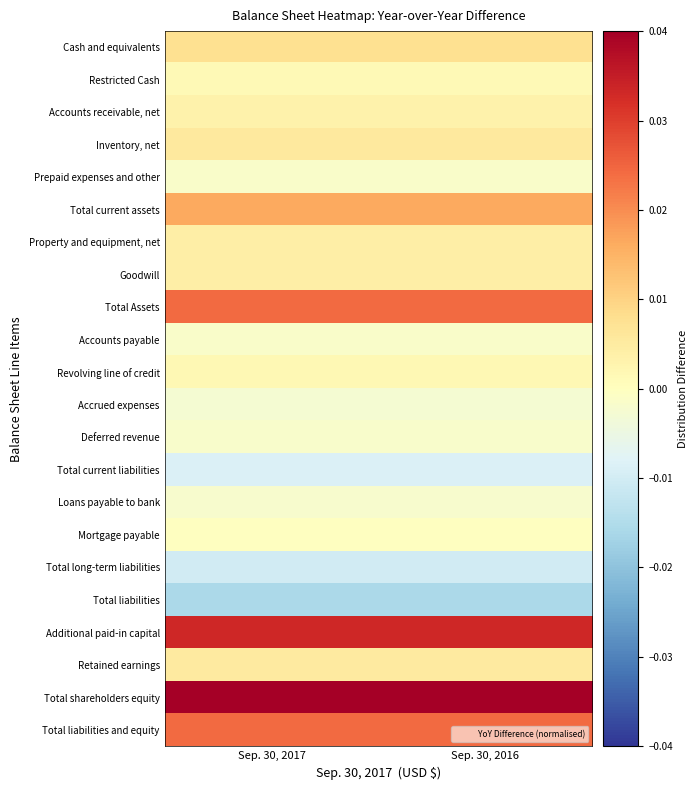

List the series in order of their peak value, lowest first.

Total liabilities, Total long-term liabilities, Total current liabilities, Accrued expenses, Loans payable to bank, Deferred revenue, Accounts payable, Prepaid expenses and other, Mortgage payable, Restricted Cash, Revolving line of credit, Accounts receivable, net, Goodwill, Property and equipment, net, Retained earnings, Inventory, net, Cash and equivalents, Total current assets, Total Assets, Total liabilities and equity, Additional paid-in capital, Total shareholders equity